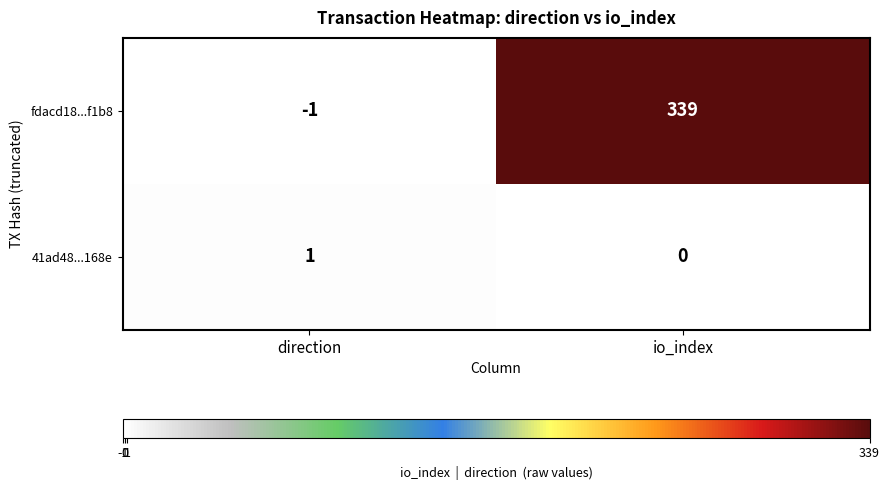

At which label is 41ad48...168e closest to 0?

io_index